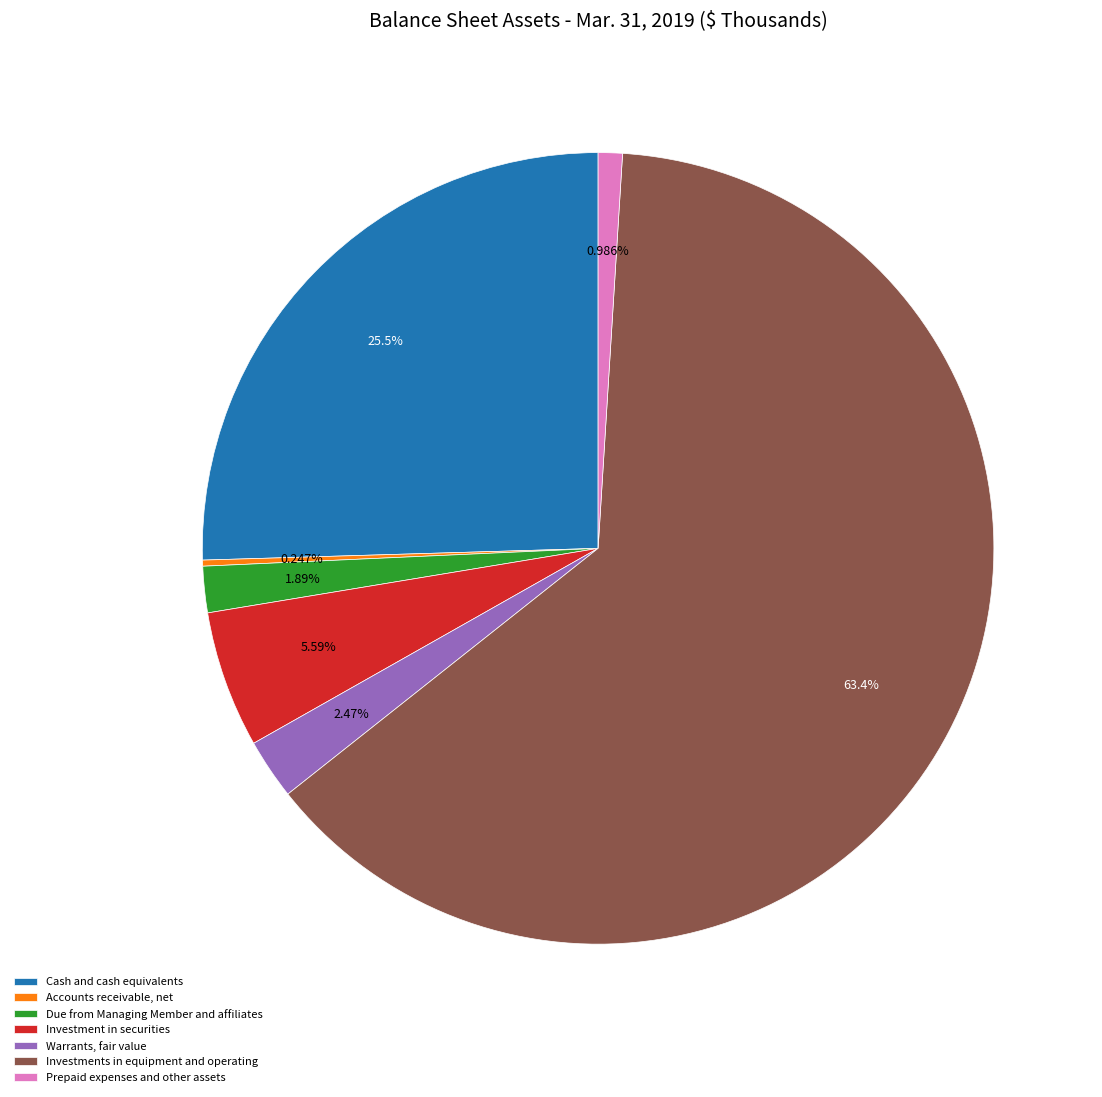

Approximately how many times larger is the value at Cash and cash equivalents compared to Warrants, fair value?

10.3